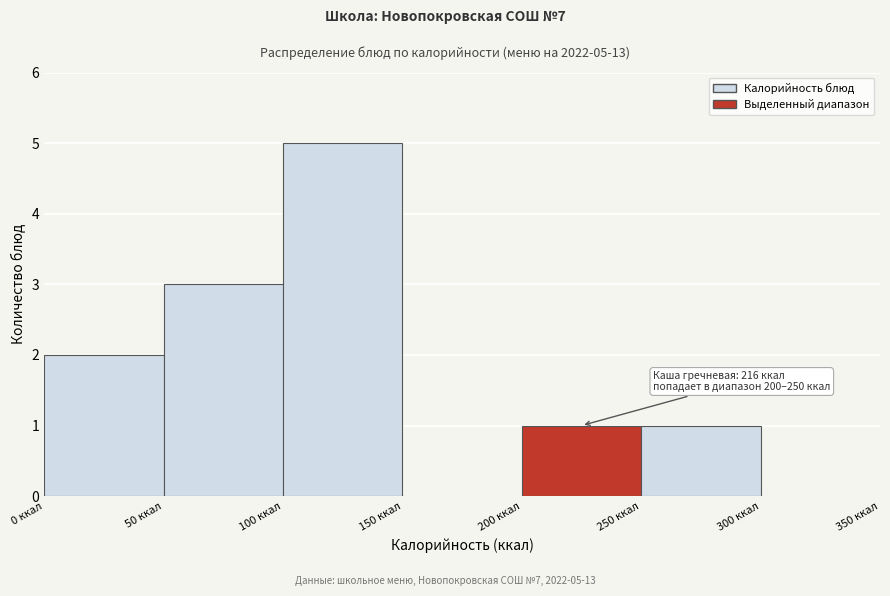

Over which range of the x-axis is the bar tallest?

100 to 150